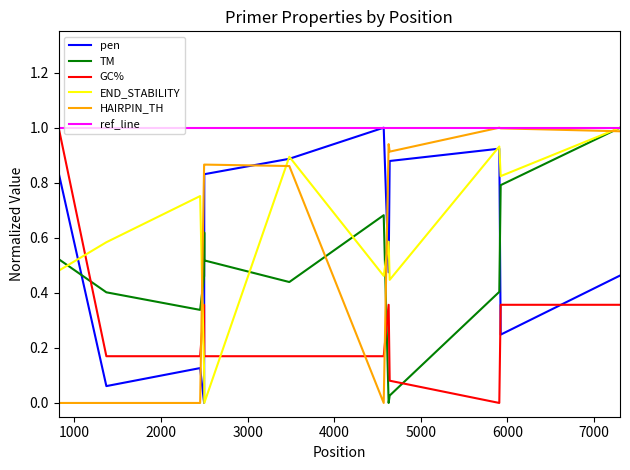

What is the lowest value of the ref_line series?

1.0